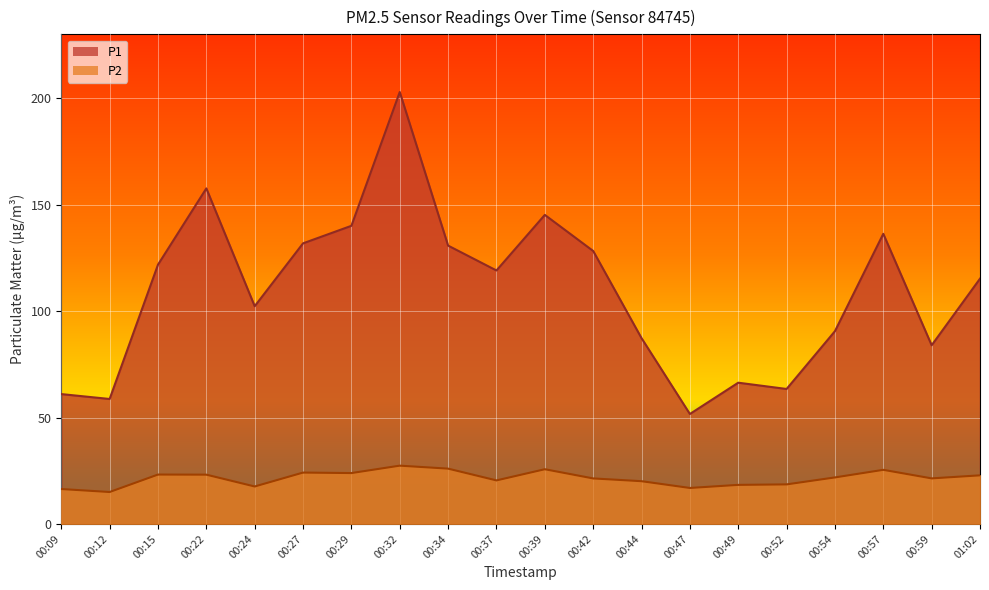

What is the difference between the P2 values at 00:34 and 00:24?

8.4